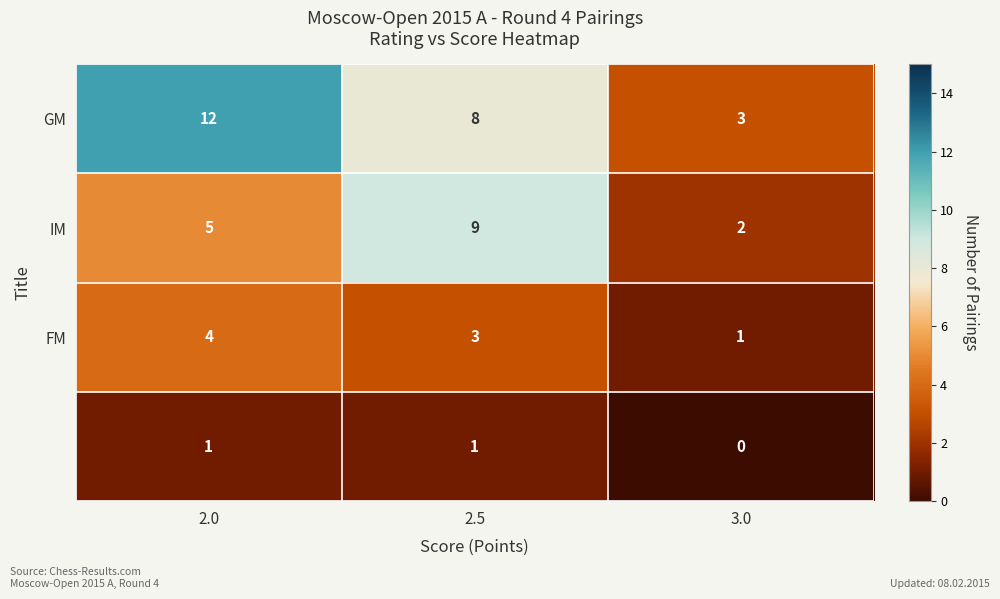

What is the maximum value shown in the chart?

12